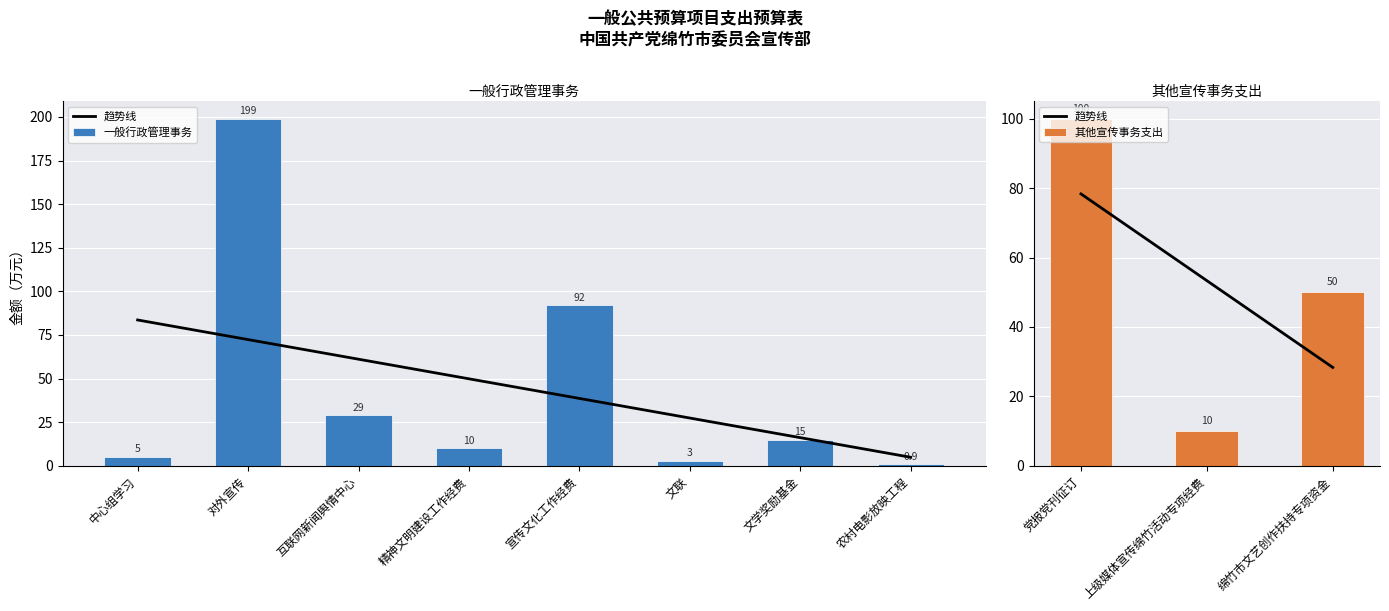

What is the label of the 5th bar from the left?

宣传文化工作经费